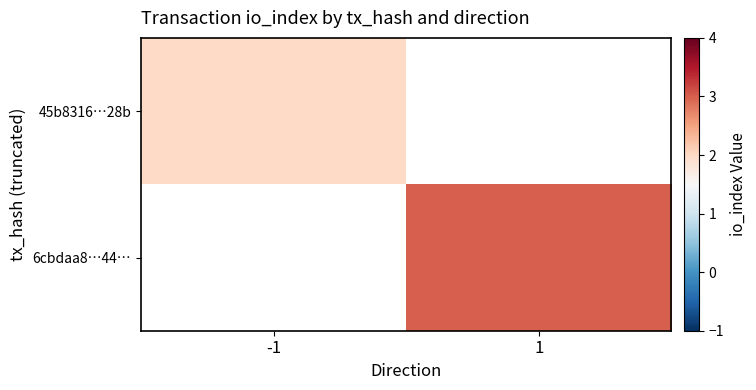

Which category has the lowest value in the 45b8316…28b series?

-1